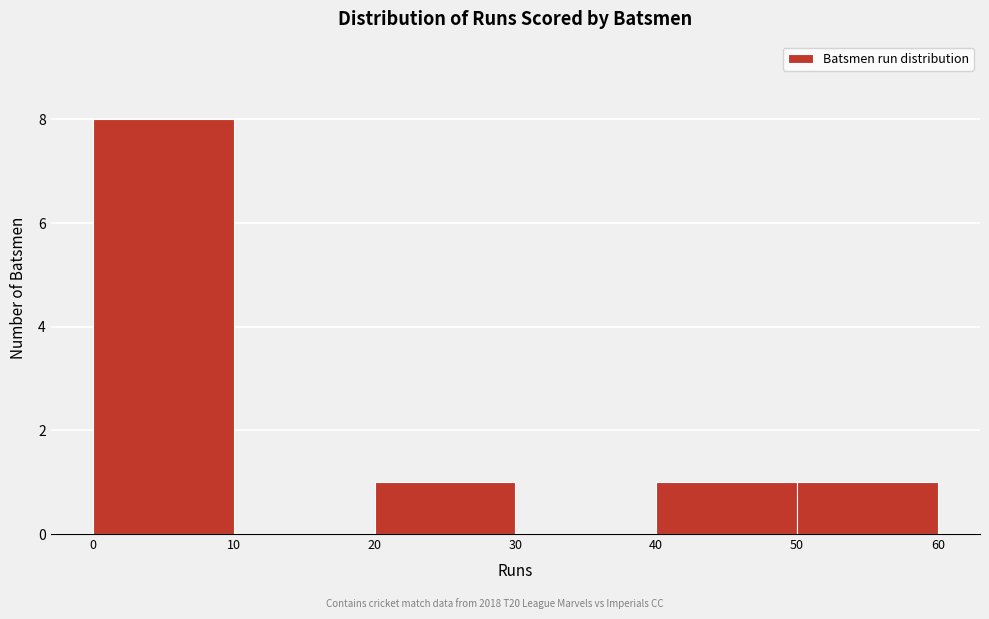

Reading left to right, list every bar in this chart as the range it spans on the x-axis followed by its height. The values are not printed on the chart, so give them approximately, as read against the axis.

0 to 10: 8
10 to 20: 0
20 to 30: 1
30 to 40: 0
40 to 50: 1
50 to 60: 1